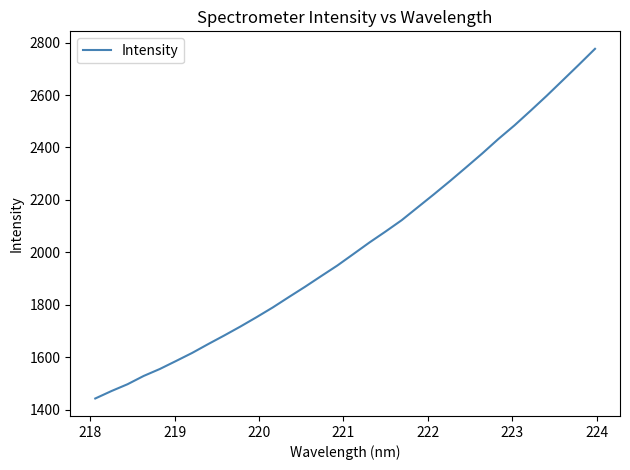

What is the maximum value shown in the chart?

2776.2